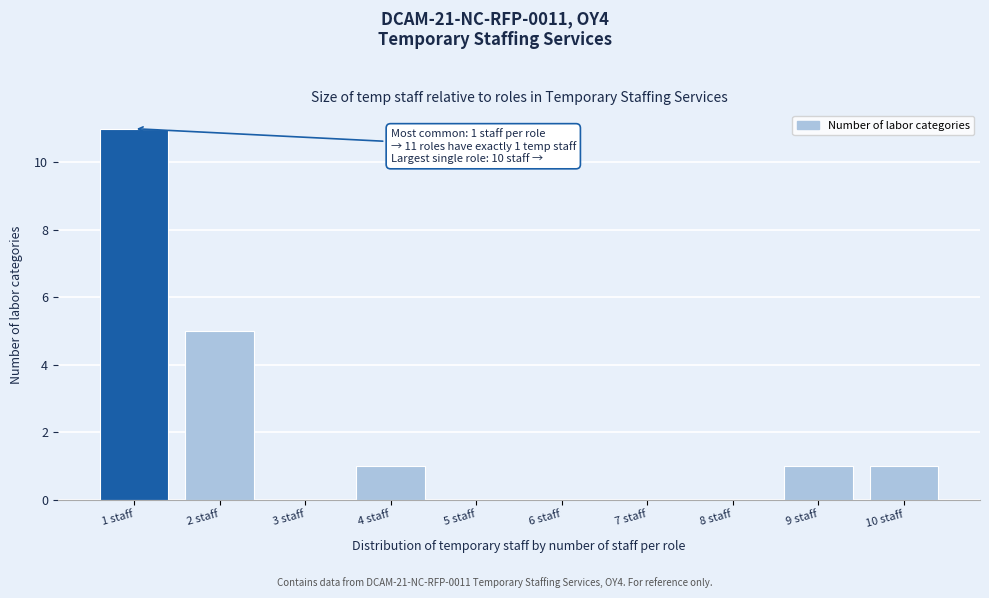

Which range on the x-axis has the tallest bar?

0.5 to 1.5